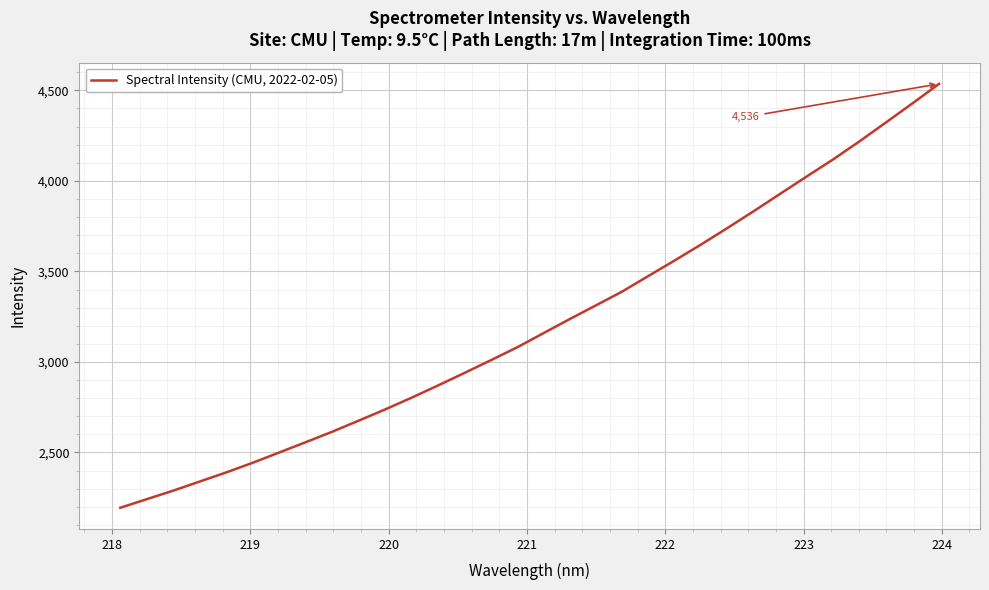

How many lines are shown in the chart?

1